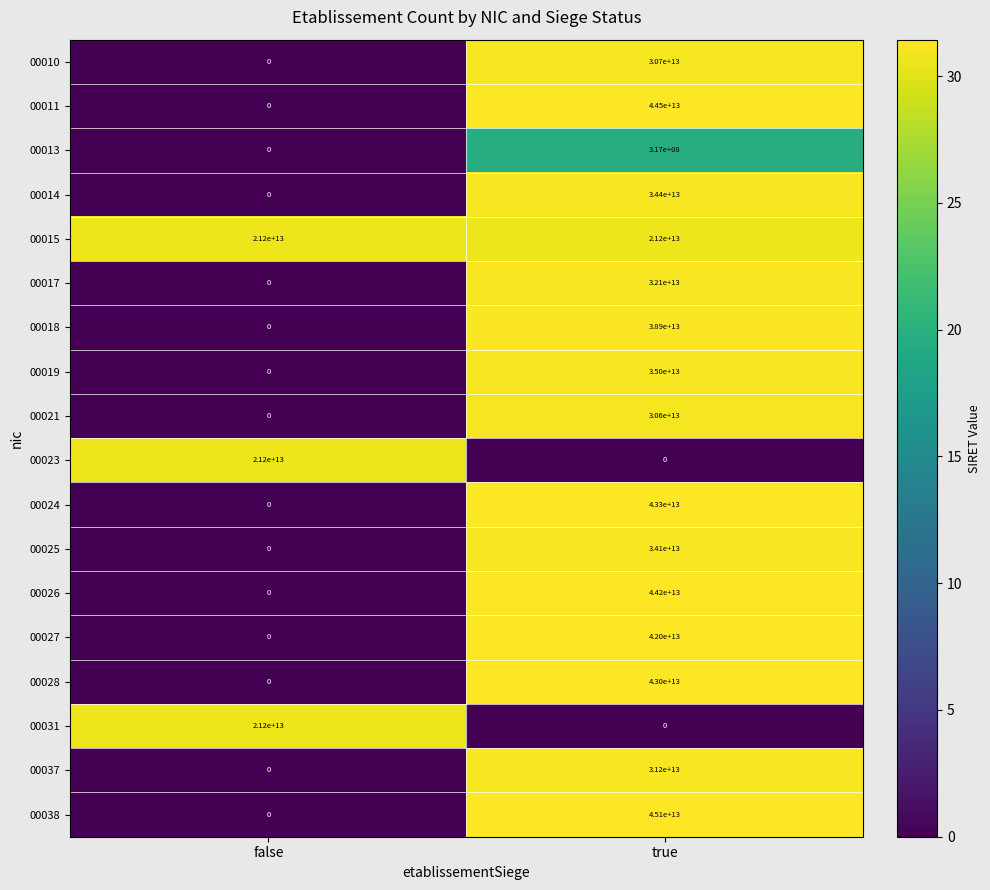

Which series changed the most between false and true?

00038